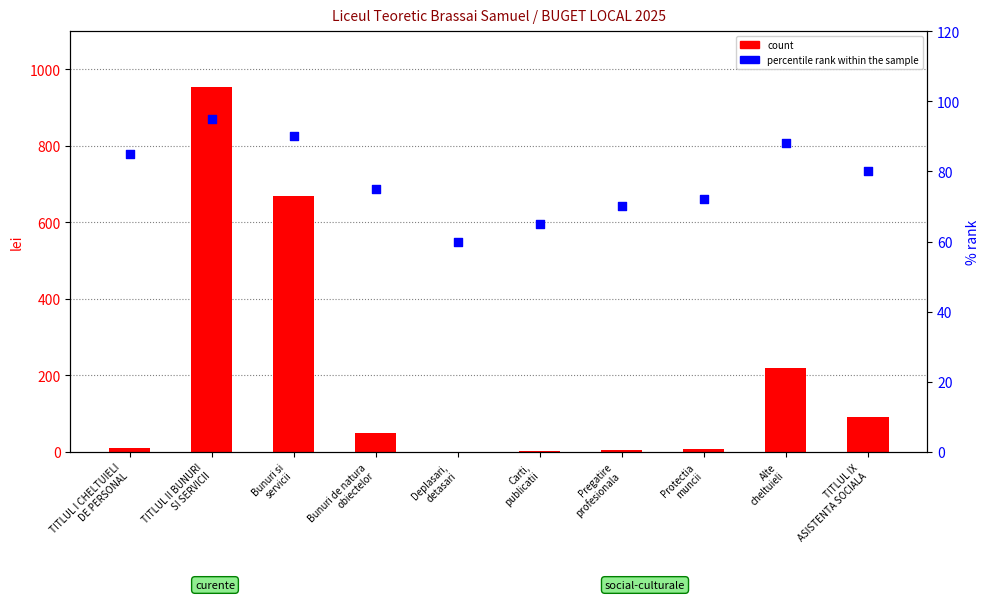

Which series has the largest total across all categories?

count